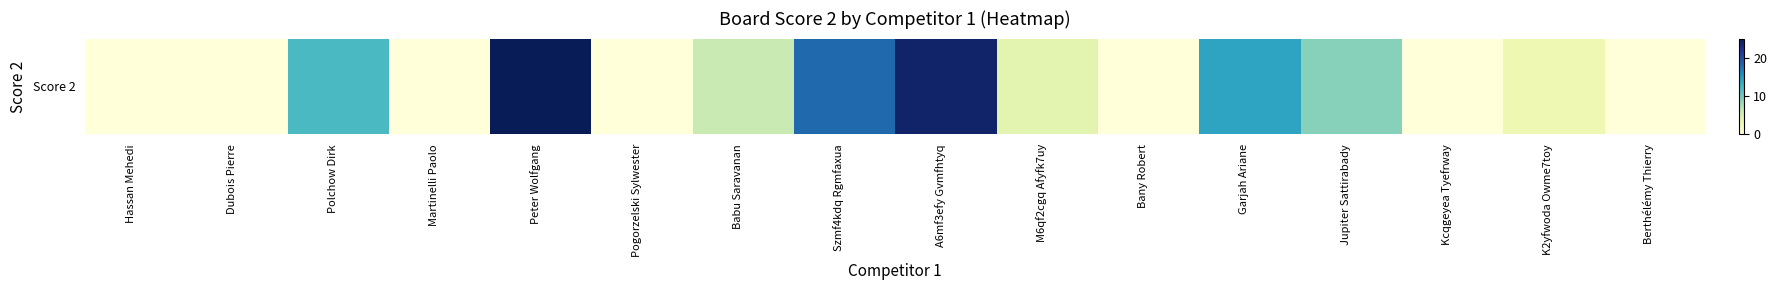

Rank the categories by value from highest to lowest.

Peter Wolfgang, A6mf3efy Gvmfhtyq, Szmf4kdq Rgmfaxua, Garjah Ariane, Polchow Dirk, Jupiter Sattirabady, Babu Saravanan, M6qf2cgq Afyfk7uy, K2yfwoda Owme7toy, Hassan Mehedi, Dubois Pierre, Martinelli Paolo, Pogorzelski Sylwester, Bany Robert, Kcqgeyea Tyefrway, Berthélémy Thierry